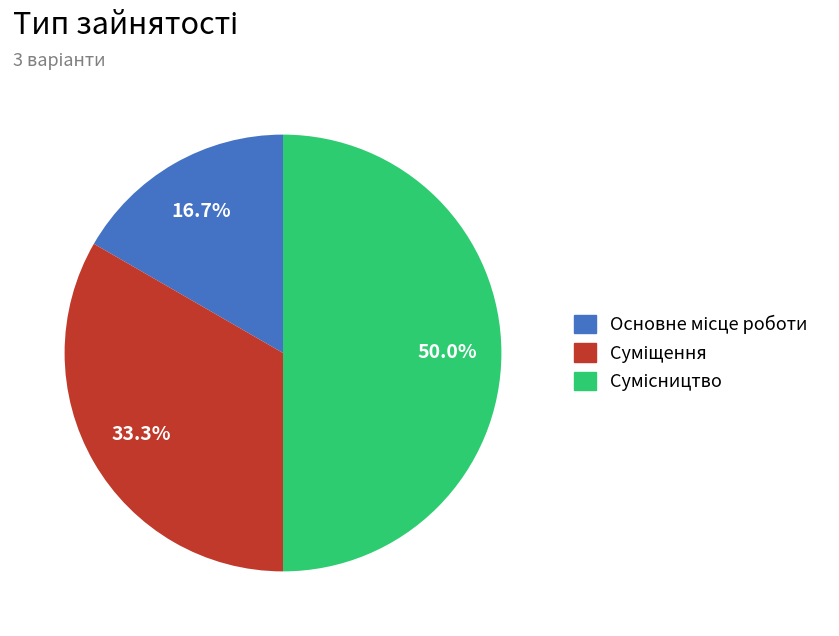

How many slices are in this pie chart?

3